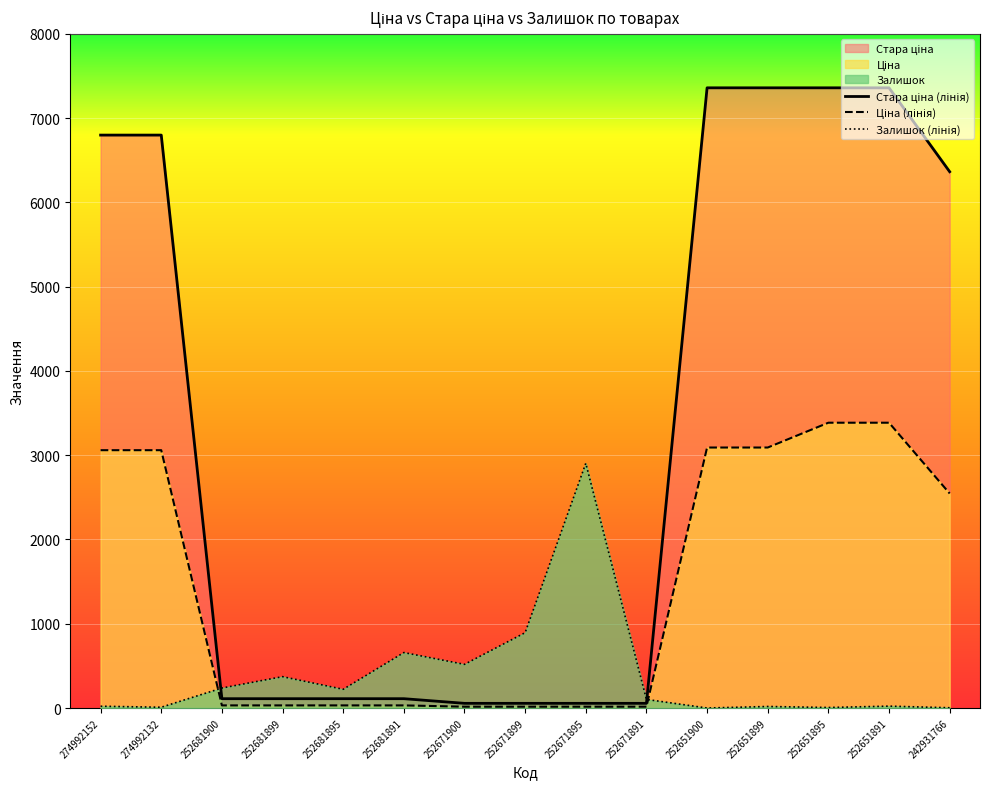

What is the maximum value shown in the chart?

7360.2